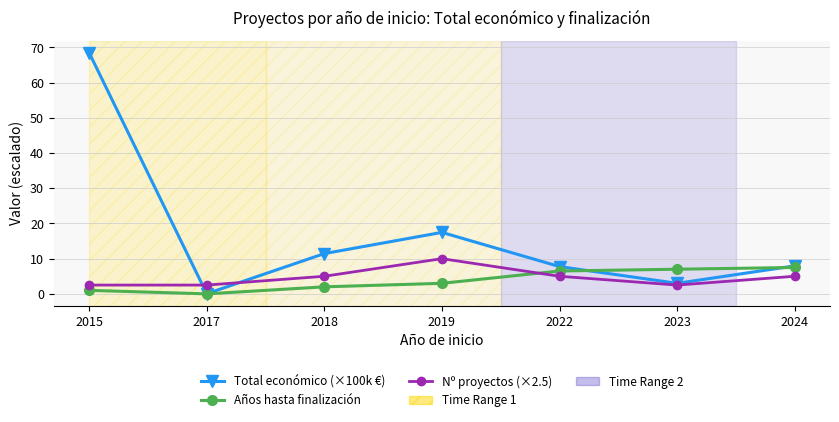

At which label is Años hasta finalización closest to 3?

2019